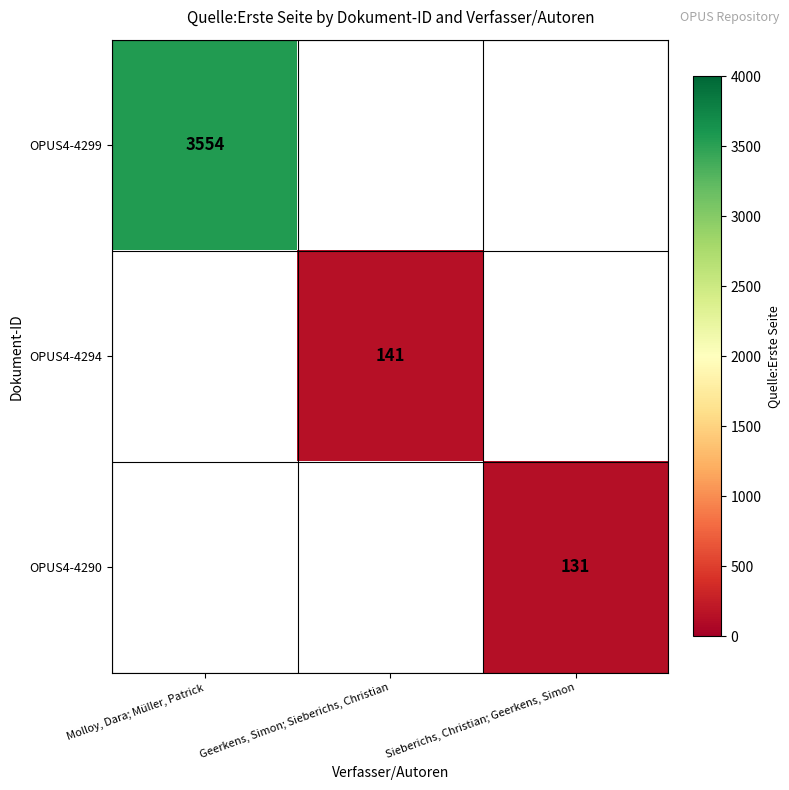

What is the smallest value displayed?

131.0